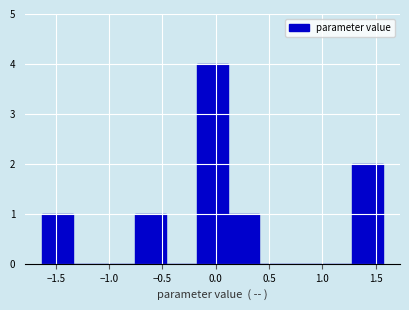

Reading left to right, list every bar in this chart as the range it spans on the x-axis followed by its height. Neither the bar edges nor the heights are printed on the chart, so give them approximately, as read against the axes.

-1.65 to -1.35: 1
-1.35 to -1.05: 0
-1.05 to -0.75: 0
-0.75 to -0.45: 1
-0.45 to -0.15: 0
-0.15 to 0.10: 4
0.10 to 0.40: 1
0.40 to 0.70: 0
0.70 to 1.00: 0
1.00 to 1.30: 0
1.30 to 1.55: 2